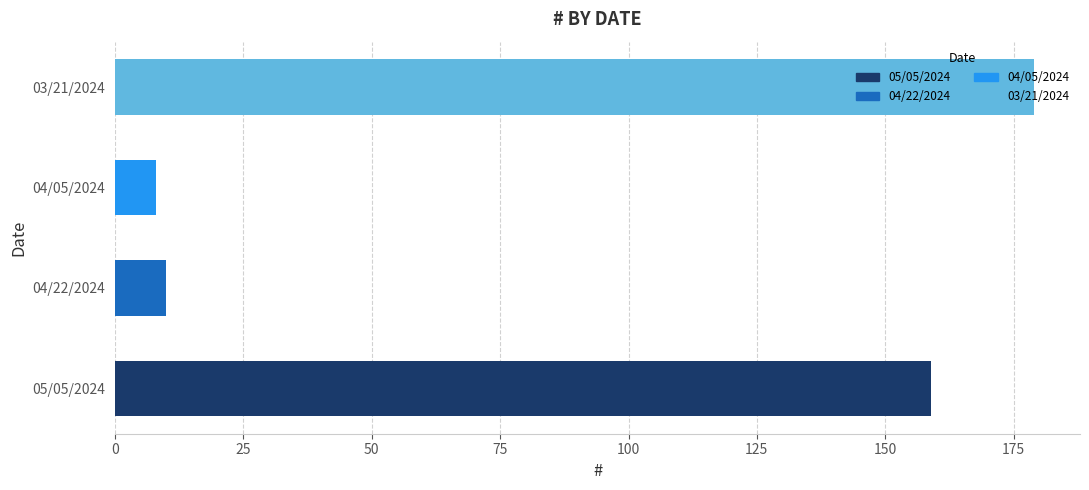

List the labels in order of value, smallest first.

04/05/2024, 04/22/2024, 05/05/2024, 03/21/2024